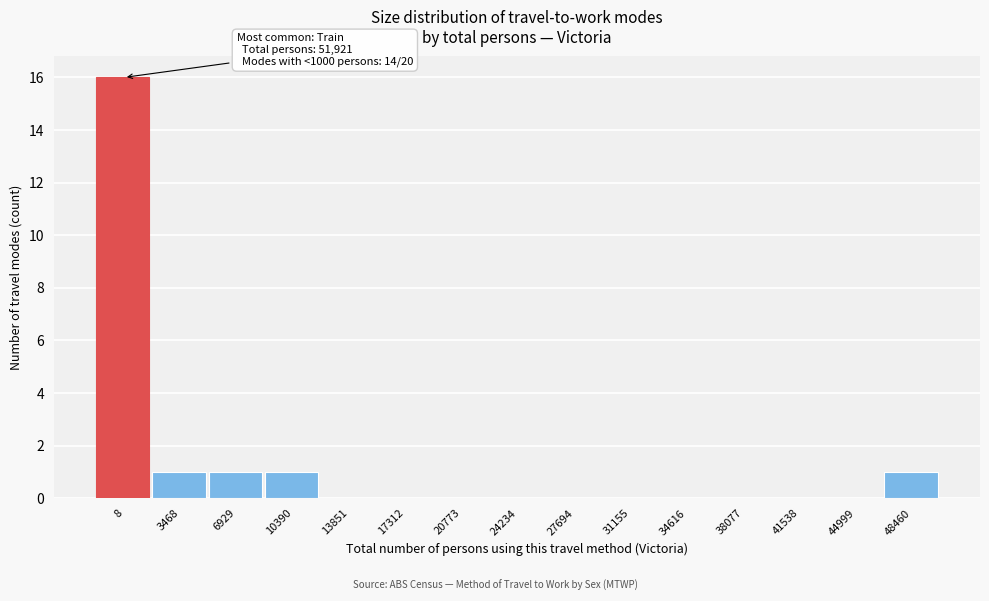

Reading left to right, transcribe all the data shown in this chart.

8=16	3468=1	6929=1	10390=1	13851=0	17312=0	20773=0	24234=0	27694=0	31155=0	34616=0	38077=0	41538=0	44999=0	48460=1